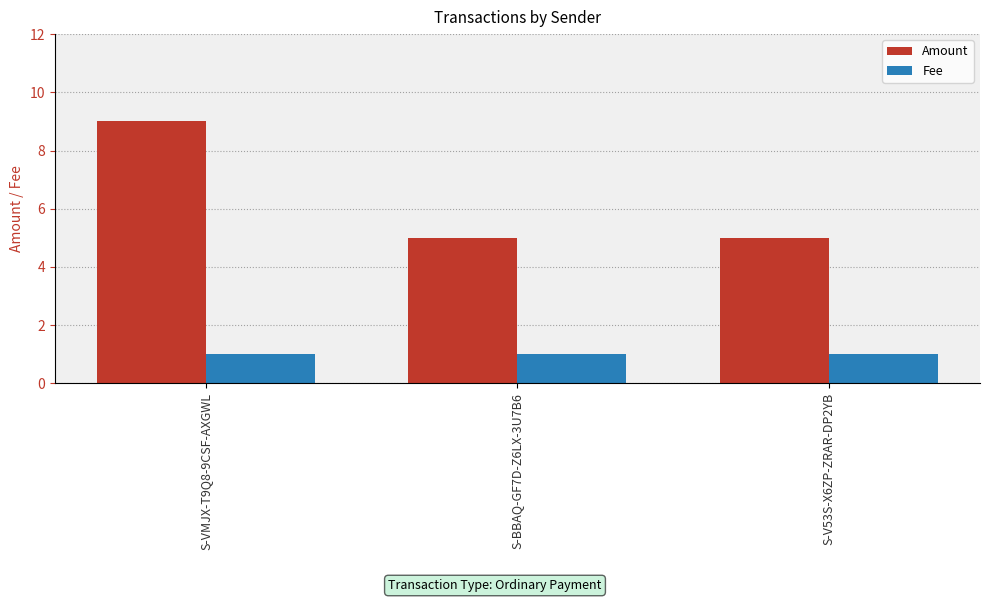

What is the minimum value shown in the chart?

1